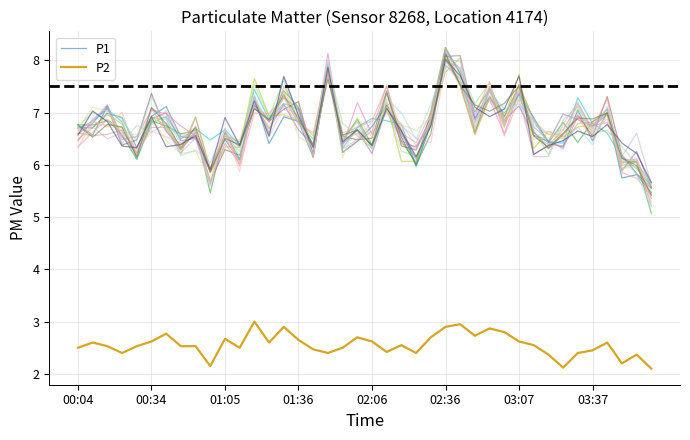

True or false: P1 and P2 cross at least once.

False